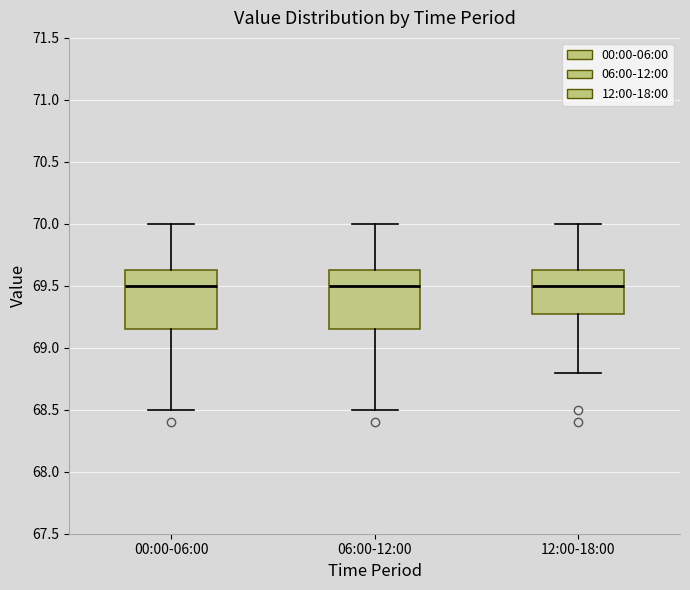

Reading left to right, read every box against the y-axis: the position of its median line, the range the box covers, and the ends of its whiskers. The values are not printed on the chart, so give them approximately, as read against the axis.

00:00-06:00: median 69.50, box 69.15 to 69.65, whiskers 68.50 to 70.00
06:00-12:00: median 69.50, box 69.15 to 69.65, whiskers 68.50 to 70.00
12:00-18:00: median 69.50, box 69.30 to 69.65, whiskers 68.80 to 70.00